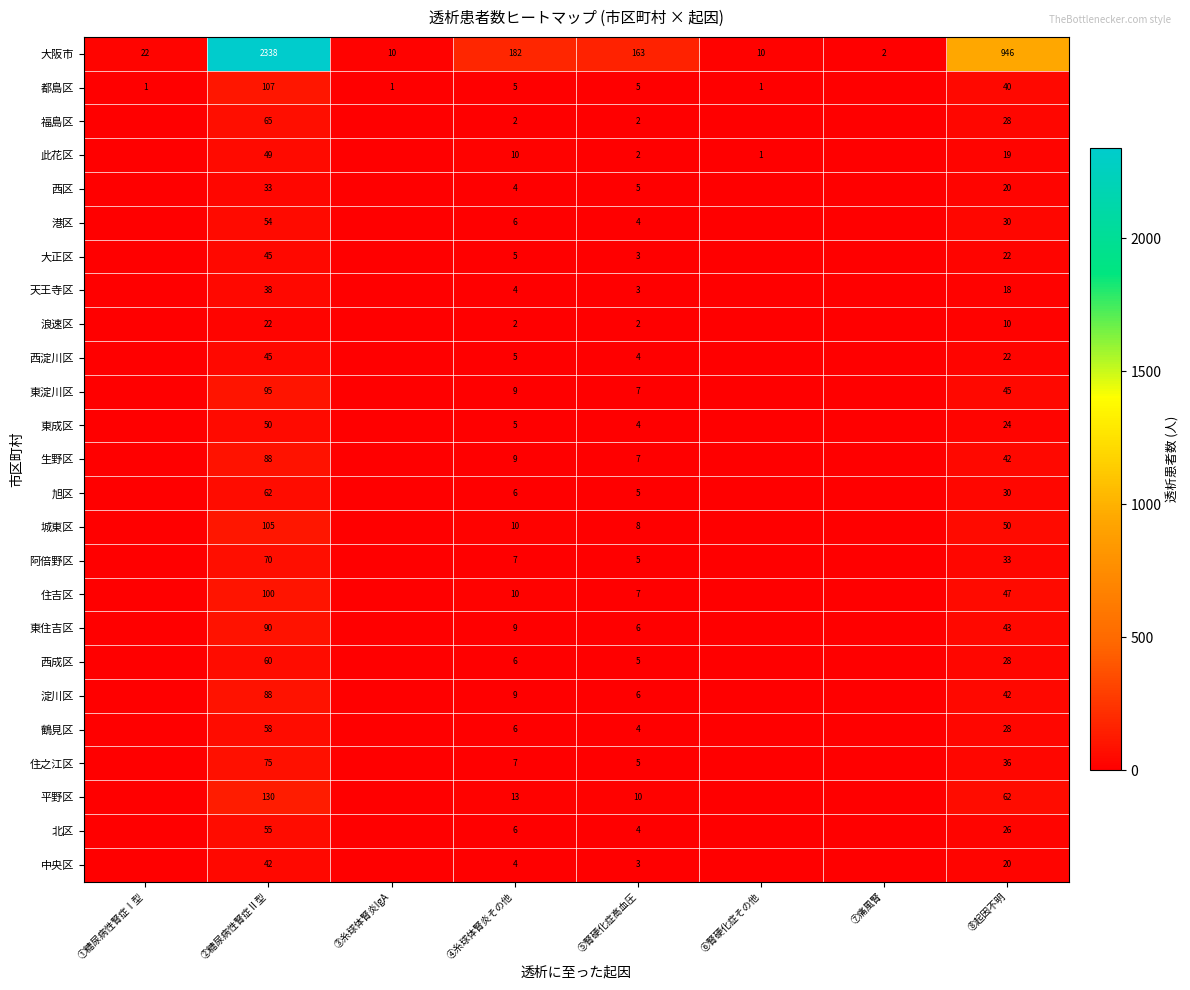

Which has a higher value, ③糸球体腎炎IgA or ⑧起因不明?

⑧起因不明